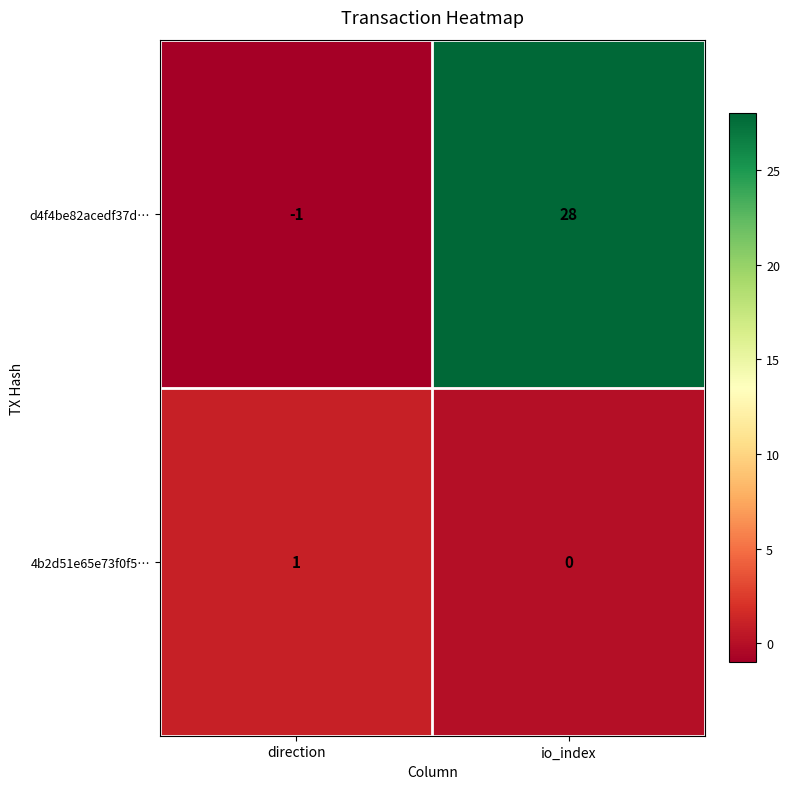

What is the average value of the d4f4be82acedf37d… series?

14